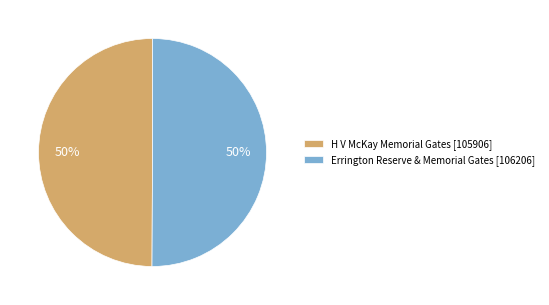

To the nearest percent, what portion does H V McKay Memorial Gates represent?

50%